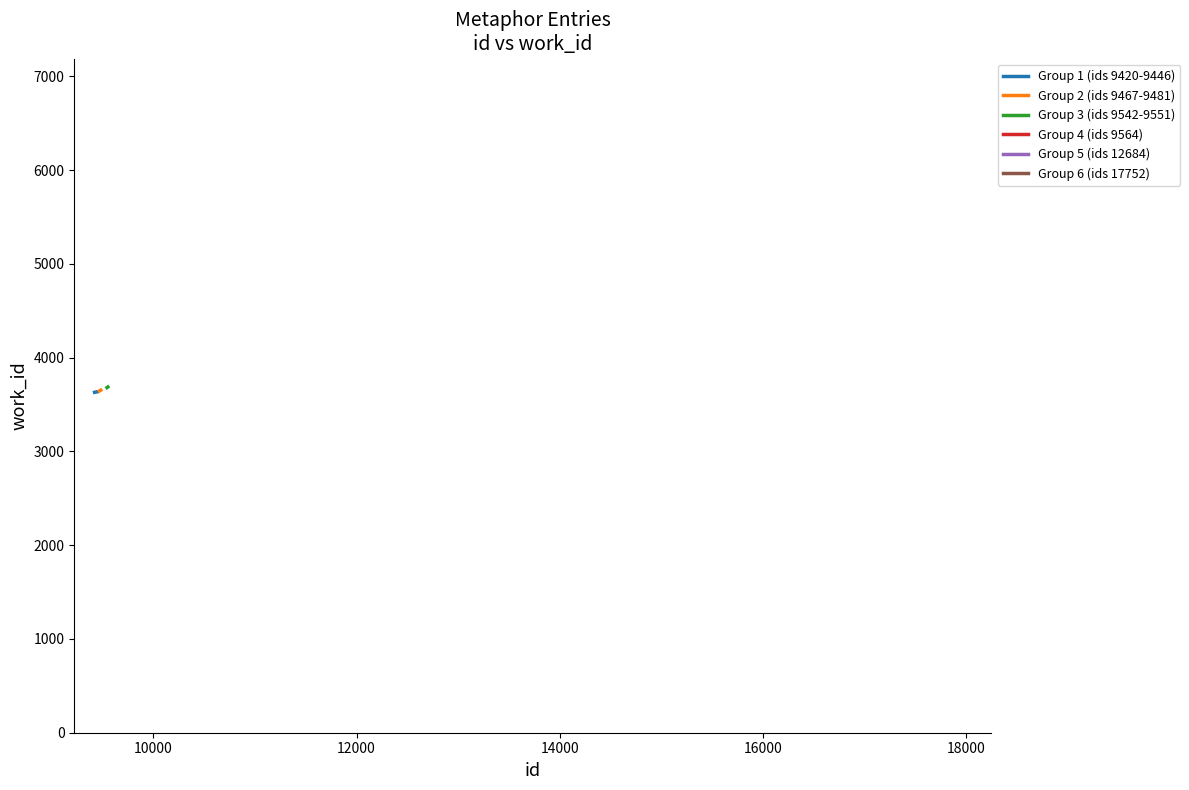

What is the value of the 7th point from the left?

3687